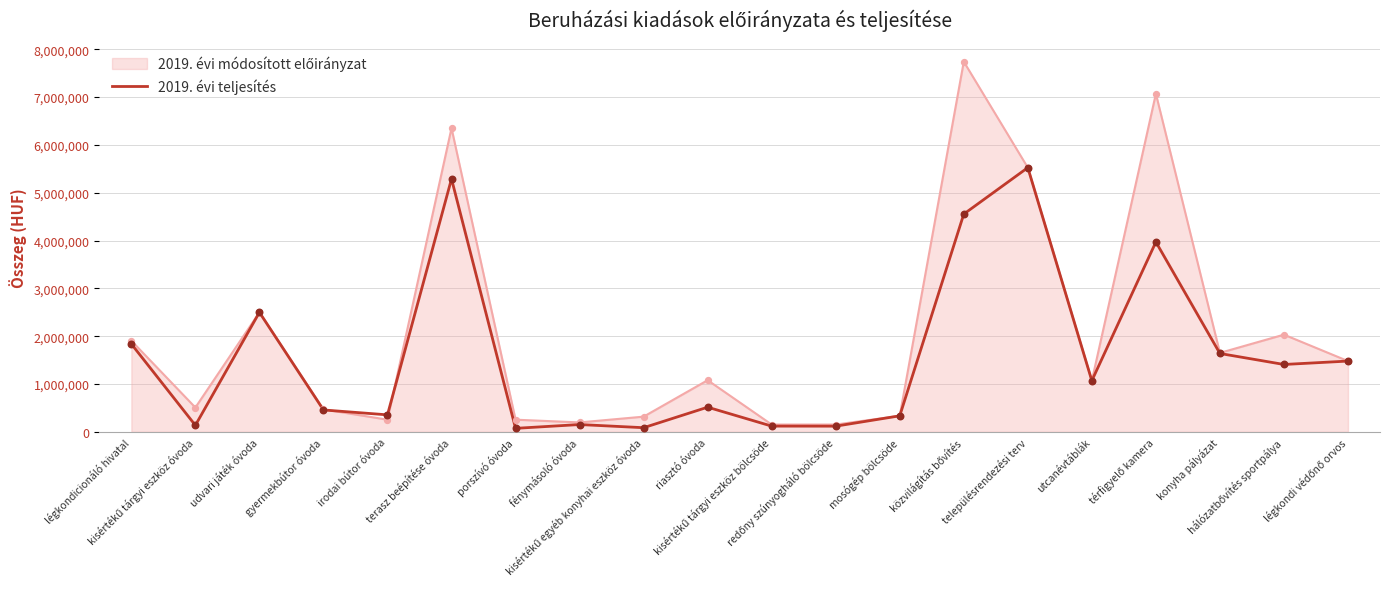

What is the maximum value shown in the chart?

7740000